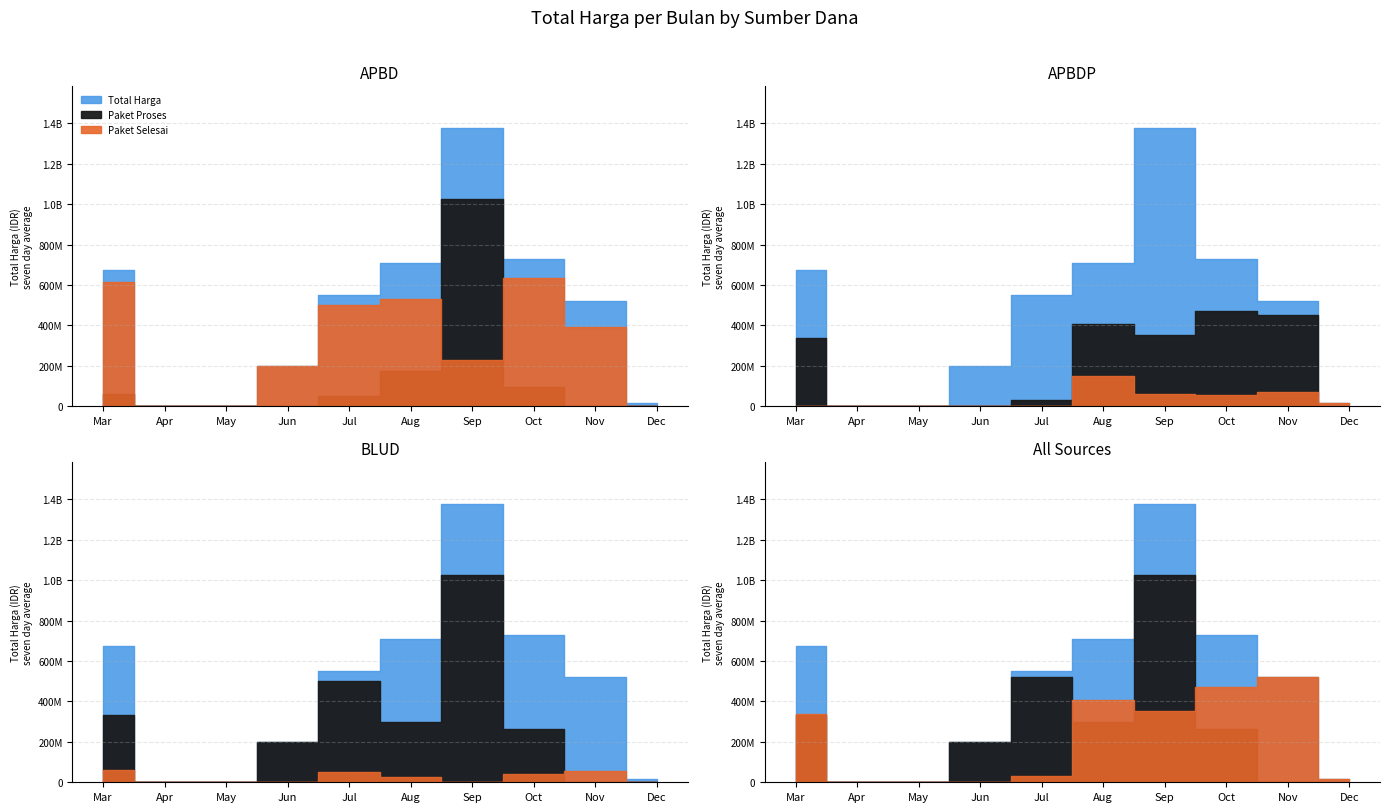

How many values in Paket Proses are above zero?

6